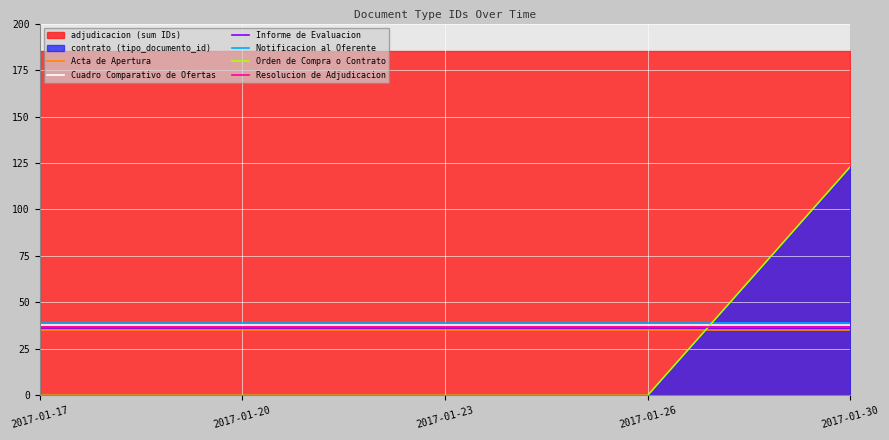

Reading left to right, list all the values displayed in this chart.

Acta de Apertura: 35	35	35	35	35
Cuadro Comparativo de Ofertas: 38	38	38	38	38
Informe de Evaluacion: 36	36	36	36	36
Notificacion al Oferente: 39	39	39	39	39
Orden de Compra o Contrato: 0	0	0	0	123
Resolucion de Adjudicacion: 37	37	37	37	37